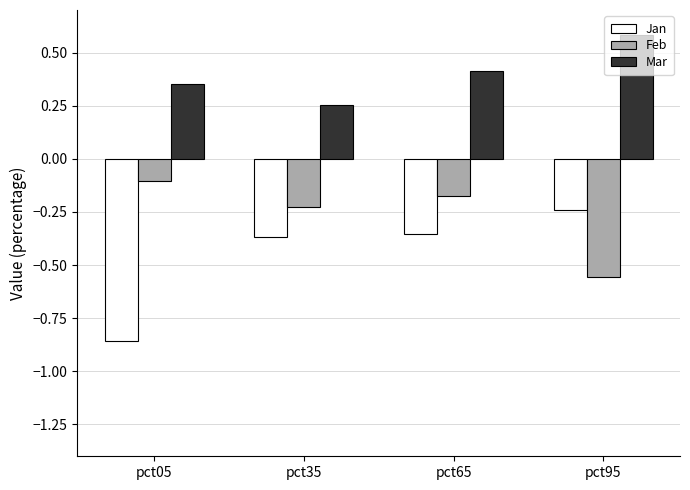

Does the chart contain any negative values?

Yes